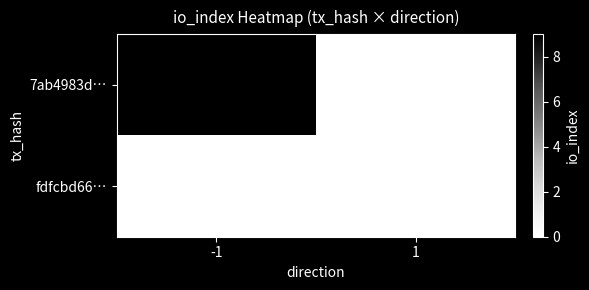

Is it true that fdfcbd66… equals 0 at -1?

True